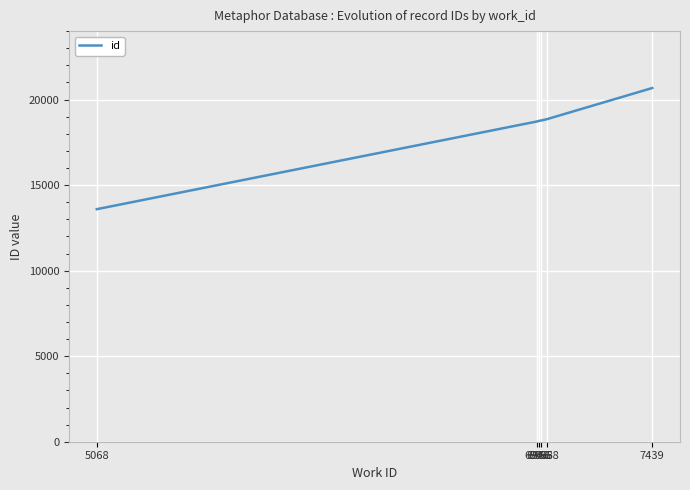

How many categories are shown in the chart?

6